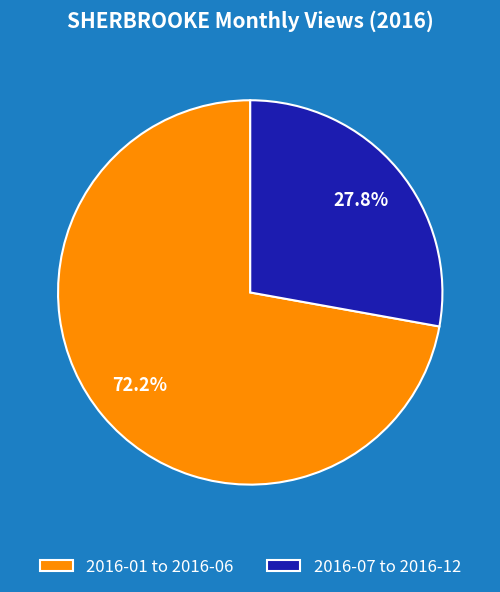

Approximately how many times larger is the value at 2016-07 to 2016-12 compared to 2016-01 to 2016-06?

0.4